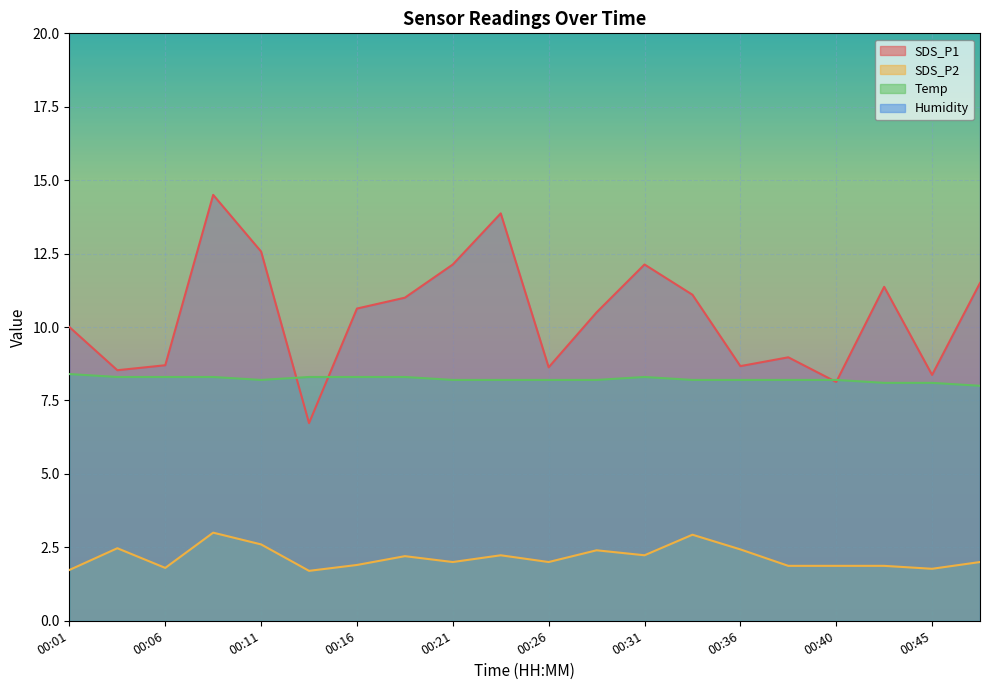

How many lines are shown in the chart?

3